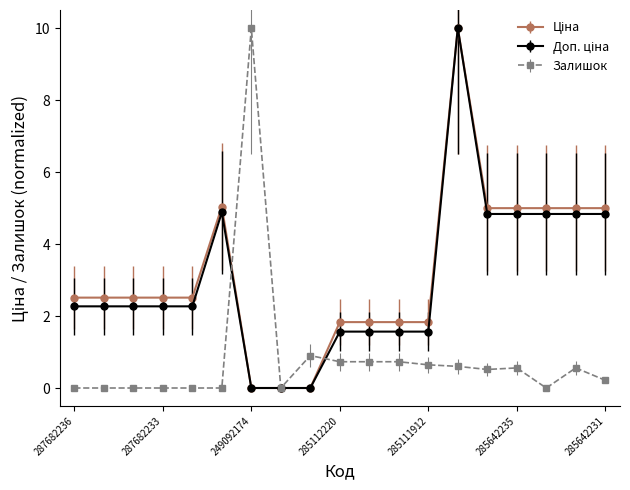

What is the total value across all series at 287682233?

4.8